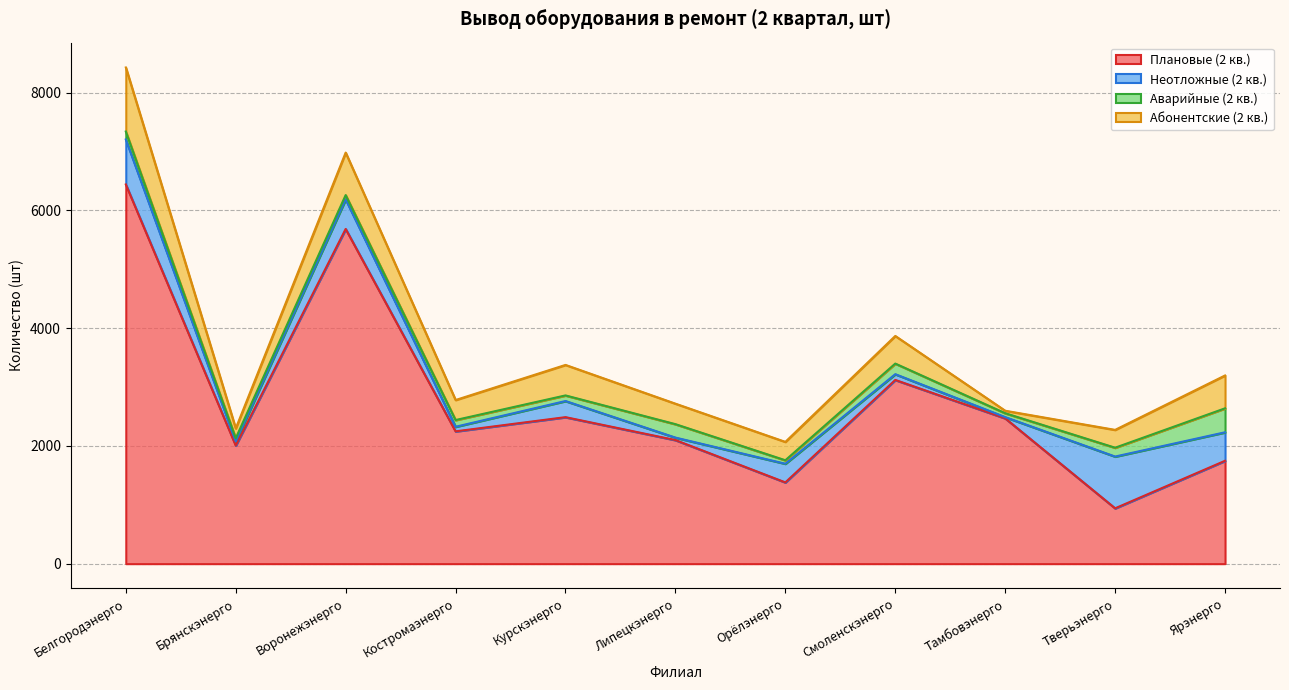

What are all the series names shown in the legend?

Плановые (2 кв.), Неотложные (2 кв.), Аварийные (2 кв.), Абонентские (2 кв.)